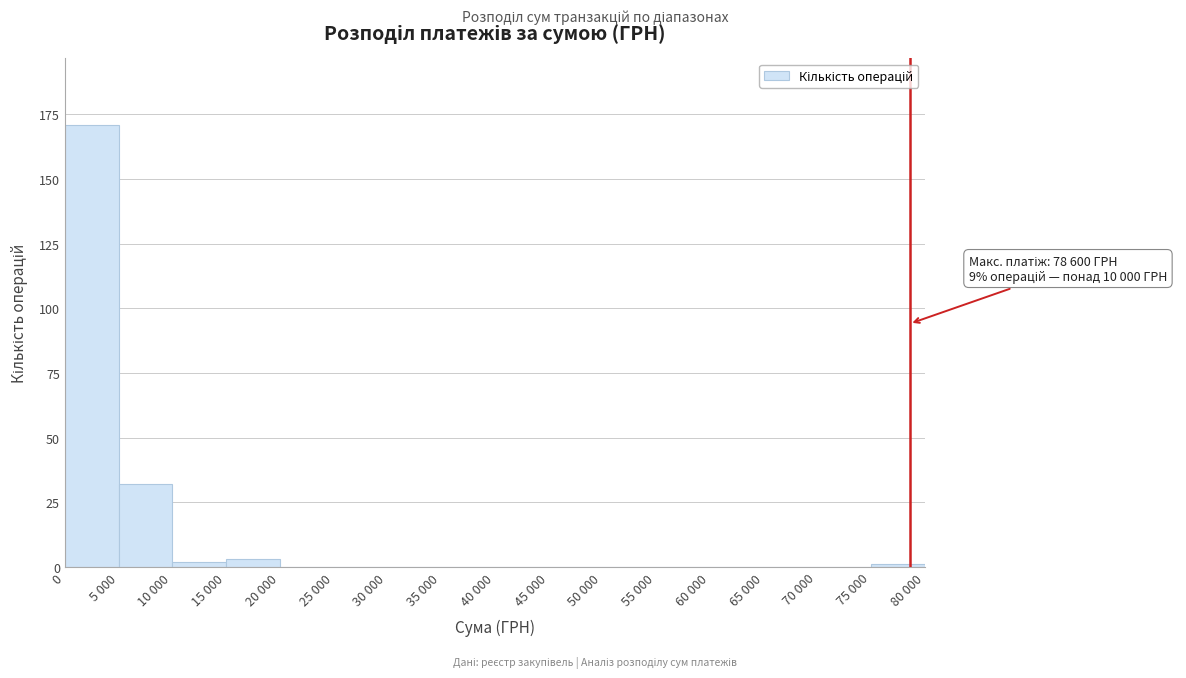

Reading right to left, list all the values displayed in this chart.

75 000=1	70 000=0	65 000=0	60 000=0	55 000=0	50 000=0	45 000=0	40 000=0	35 000=0	30 000=0	25 000=0	20 000=0	15 000=3	10 000=2	5 000=32	0=171